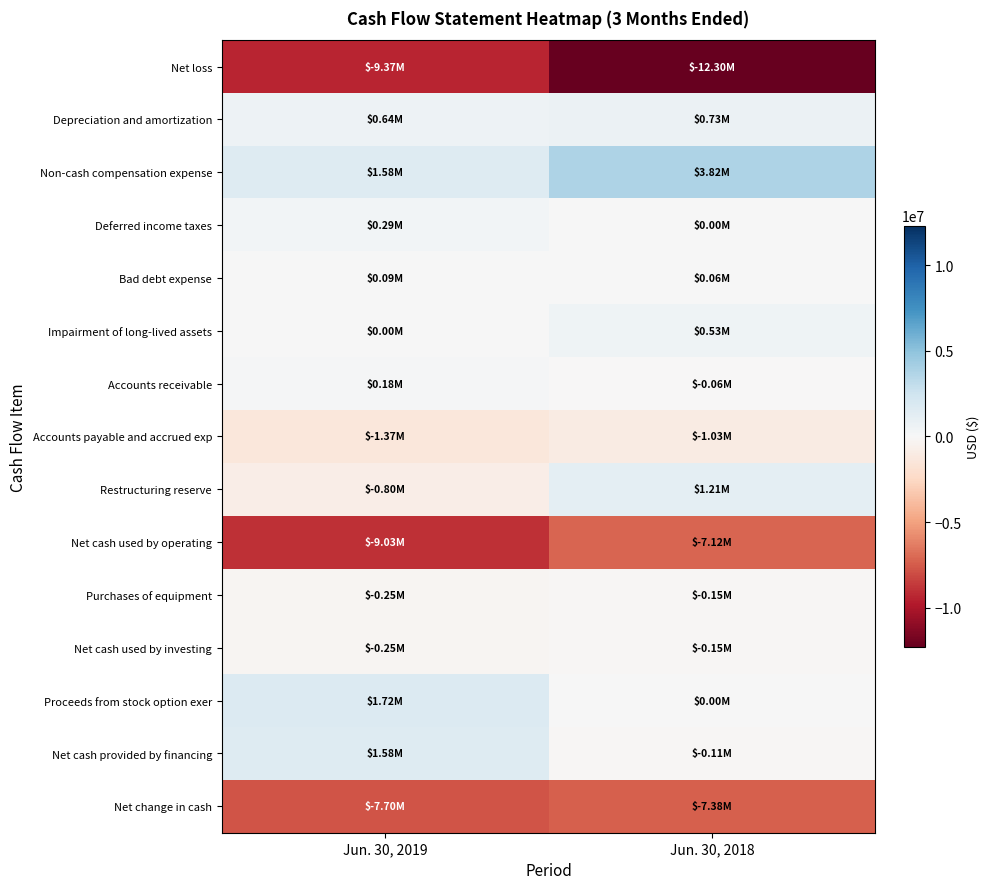

Which series has the largest total across all categories?

Non-cash compensation expense